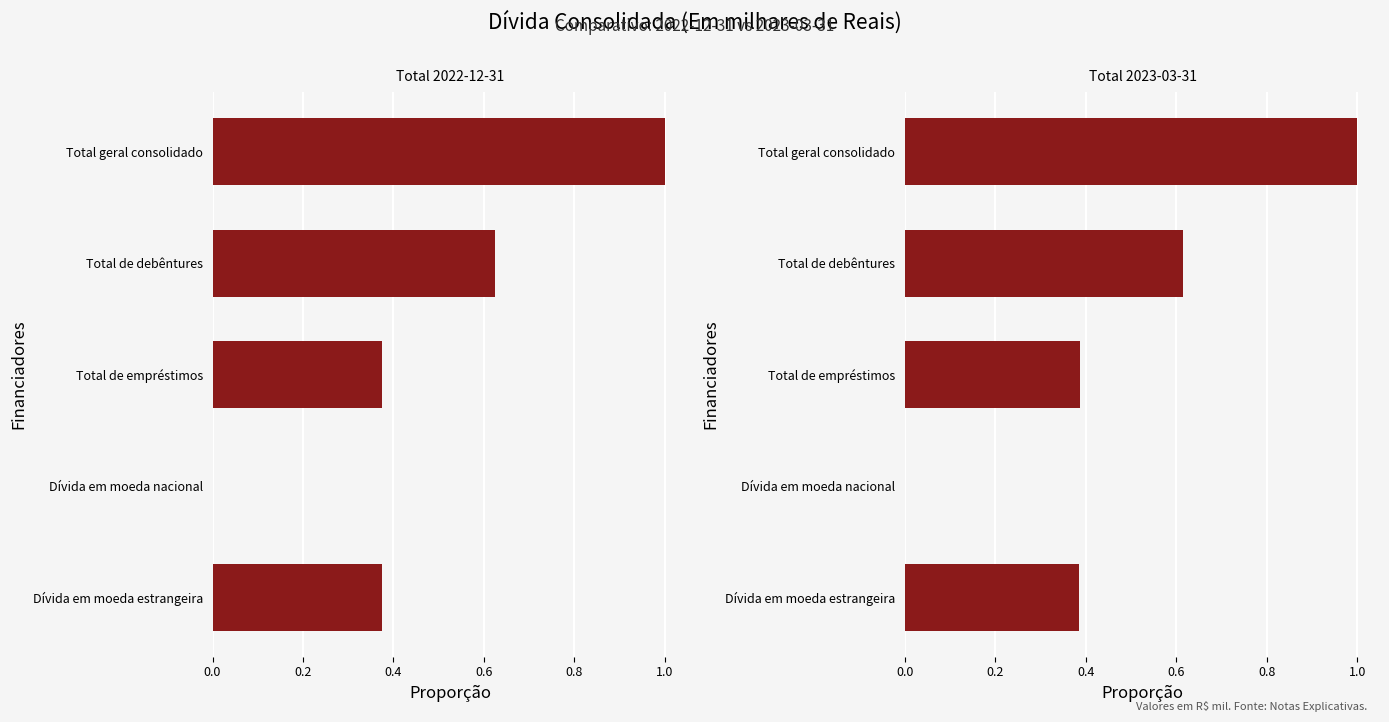

True or false: Total 2023-03-31 has a value of 0.6 at Total de debêntures.

True